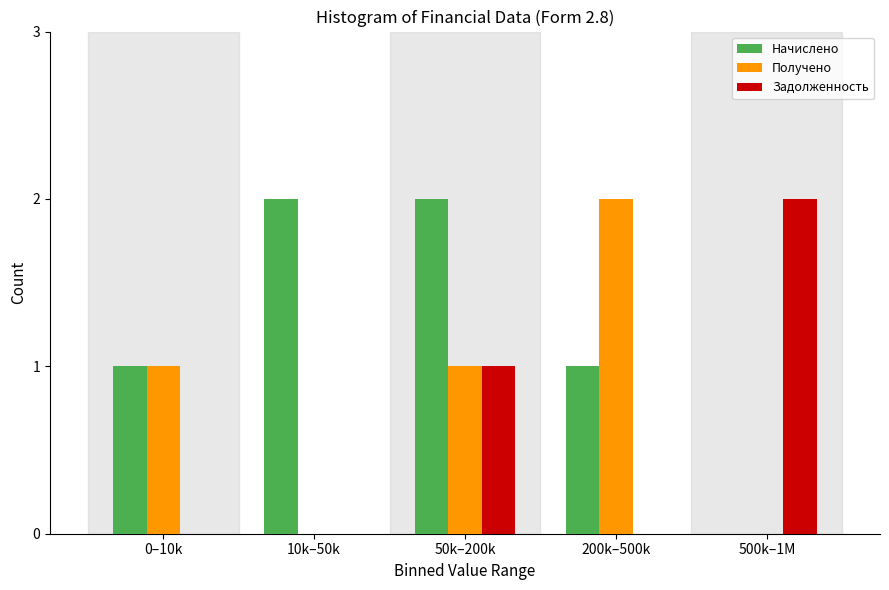

Reading right to left, what are all the values shown in this chart?

Начислено: 500k–1M=0	200k–500k=1	50k–200k=2	10k–50k=2	0–10k=1
Получено: 500k–1M=0	200k–500k=2	50k–200k=1	10k–50k=0	0–10k=1
Задолженность: 500k–1M=2	200k–500k=0	50k–200k=1	10k–50k=0	0–10k=0